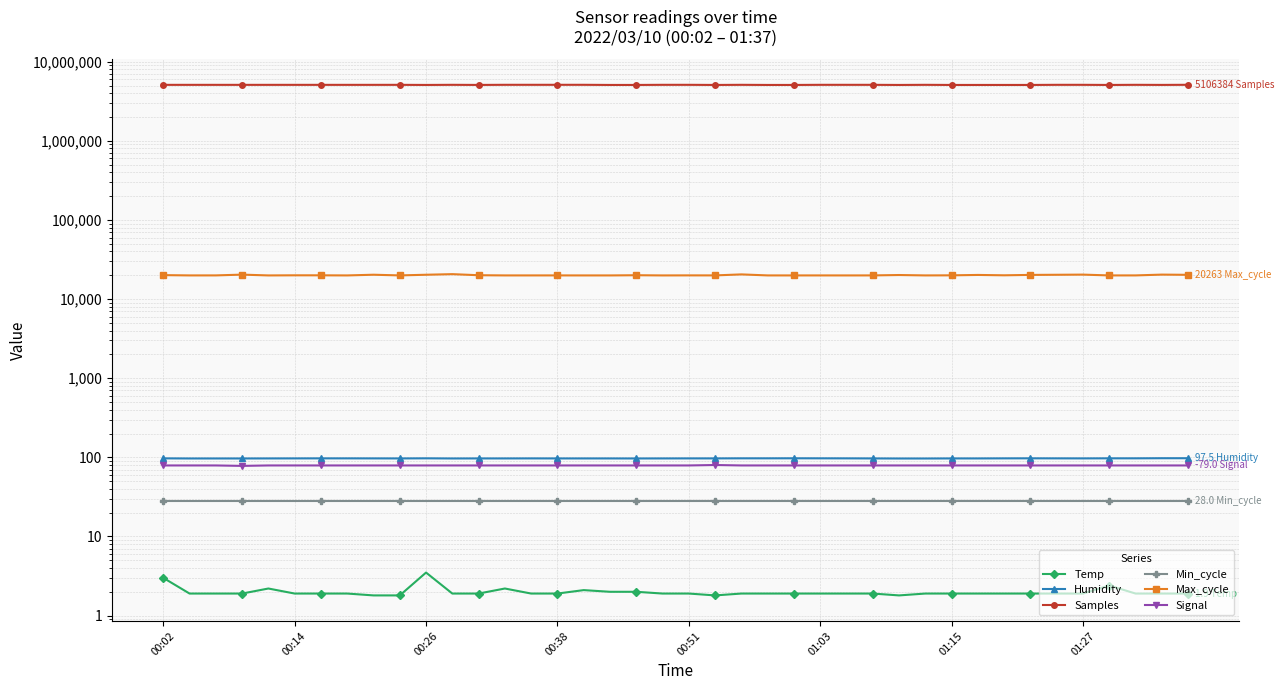

What is the smallest value displayed?

1.8